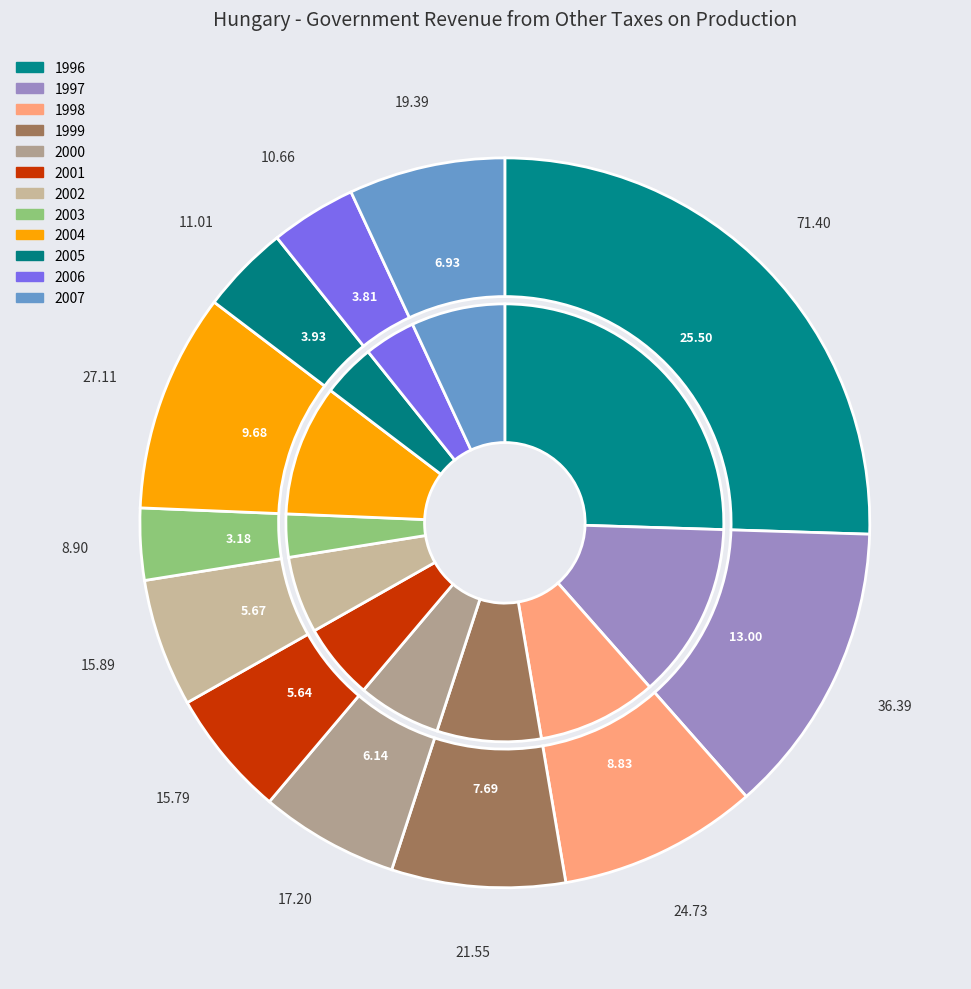

Do 1998 and 2002 together represent more than half of the pie?

No